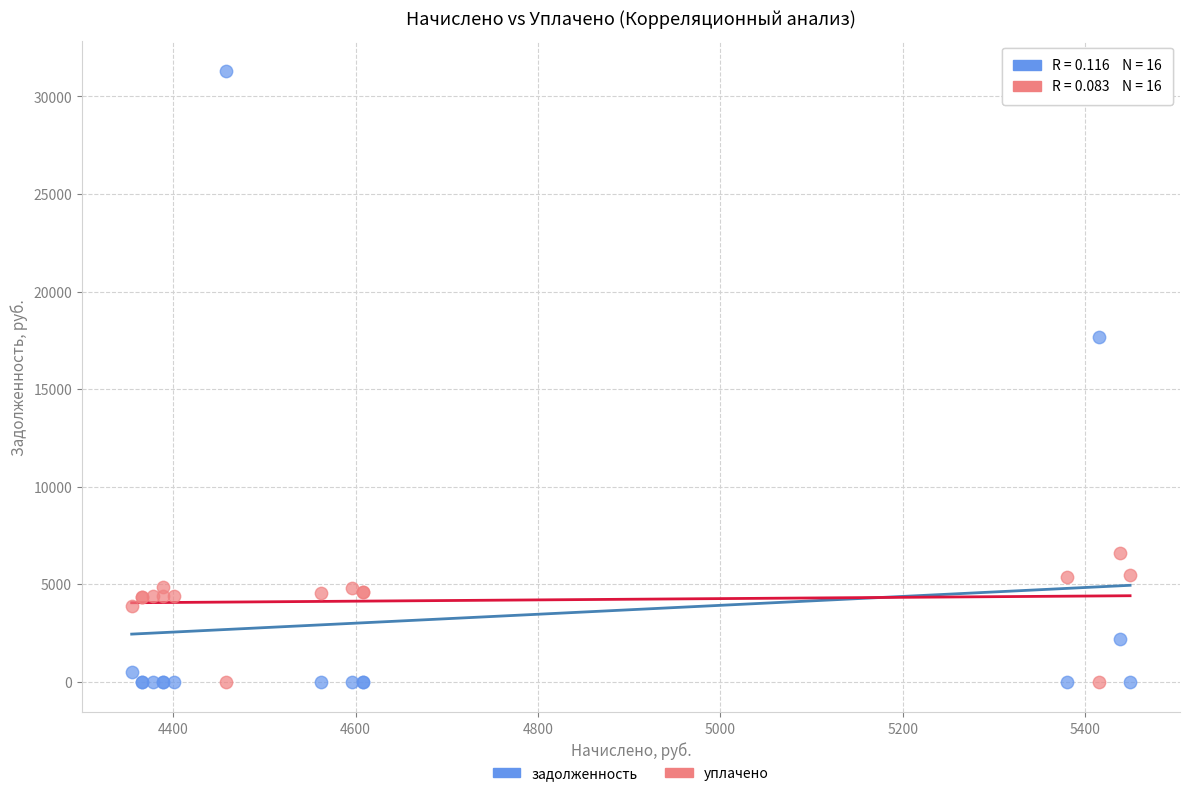

Which series contains the highest Y value?

задолженность